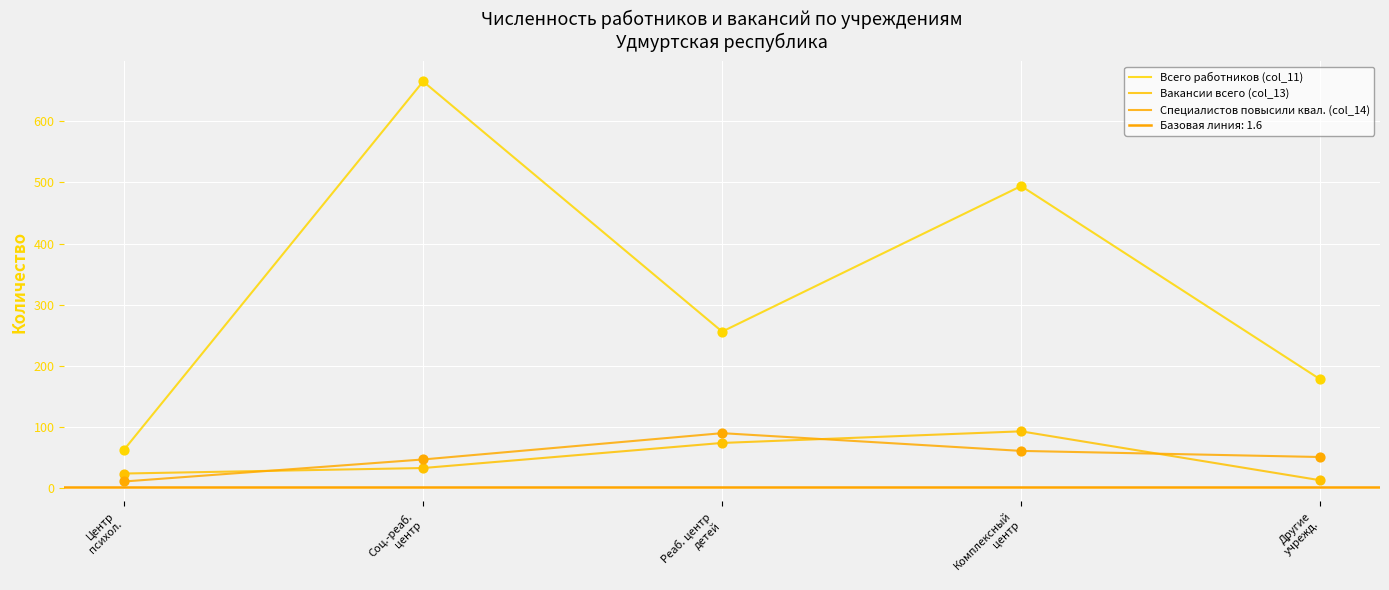

What are all the series names shown in the legend?

Всего работников (col_11), Вакансии всего (col_13), Специалистов повысили квал. (col_14)